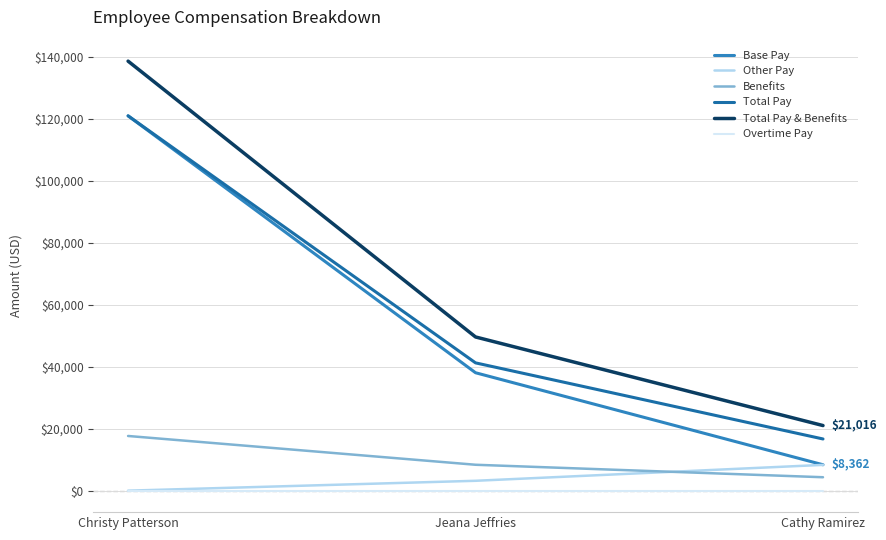

Which series has the largest range (max minus min)?

Total Pay & Benefits